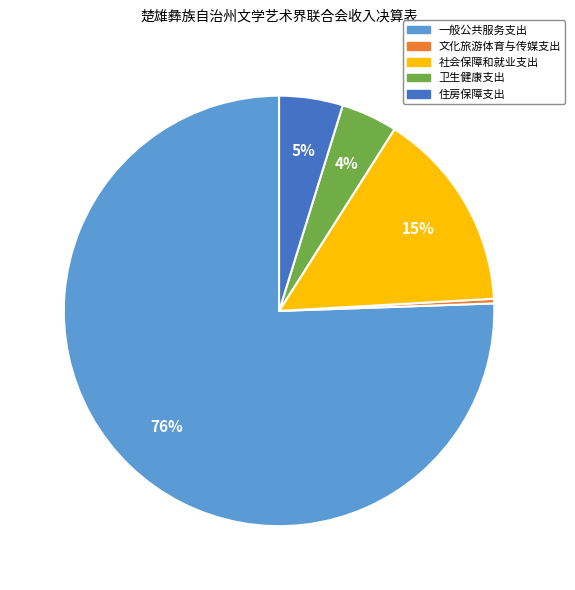

Count the number of slices in the pie.

5